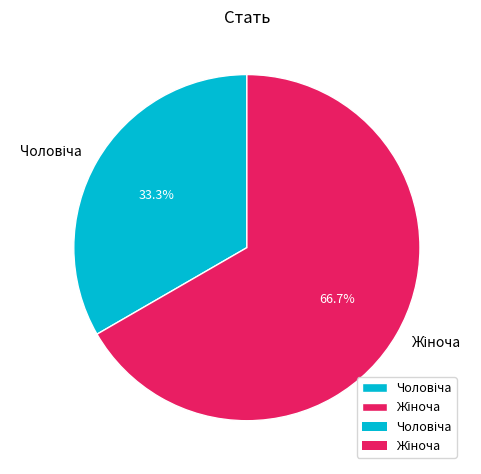

Is there a majority slice in this chart?

Yes